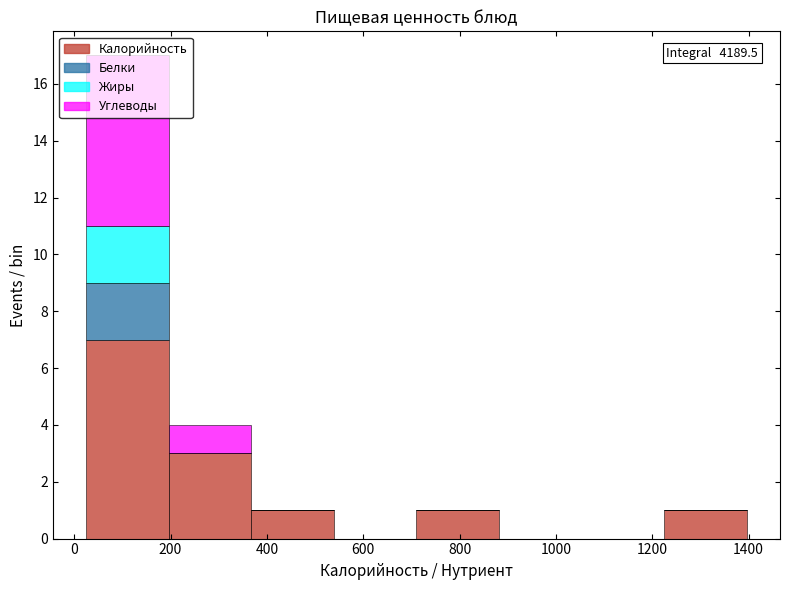

Which range on the x-axis has the tallest stacked bar (by total height)?

20 to 200